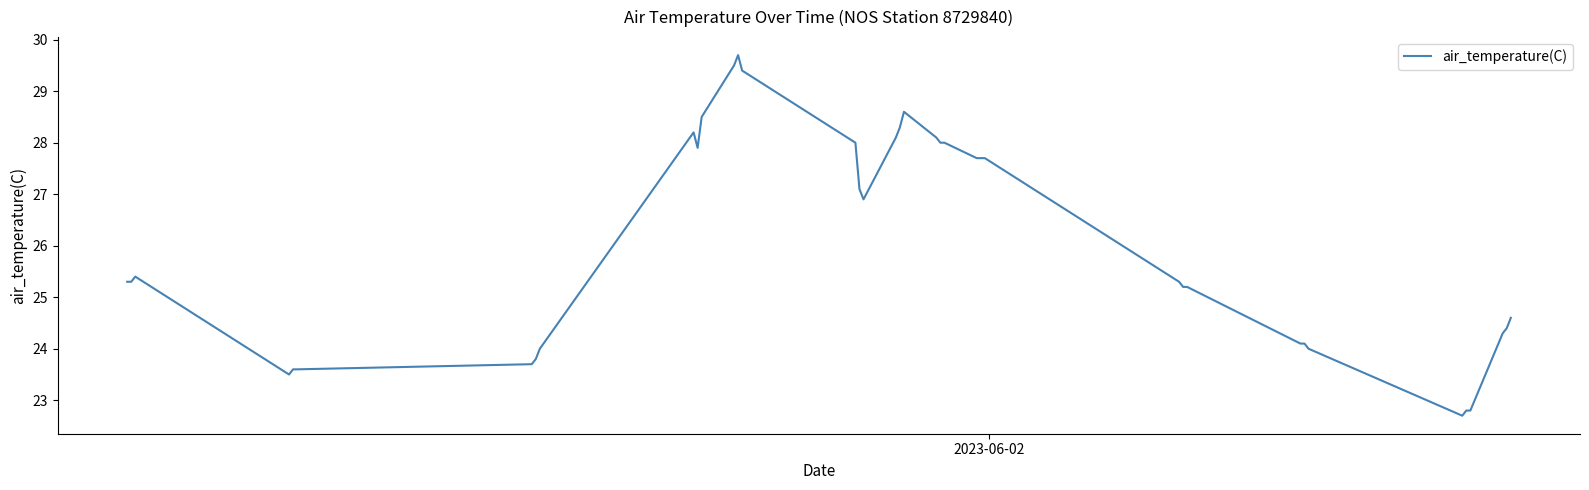

What is the maximum value shown in the chart?

29.7